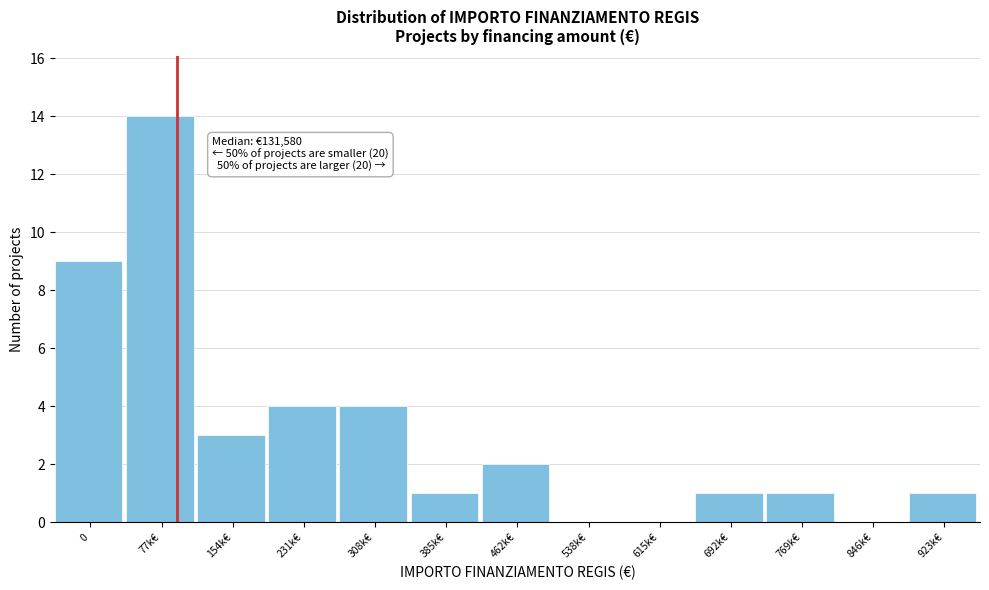

Reading left to right, transcribe all the data shown in this chart.

0=9	77k€=14	154k€=3	231k€=4	308k€=4	385k€=1	462k€=2	538k€=0	615k€=0	692k€=1	769k€=1	846k€=0	923k€=1